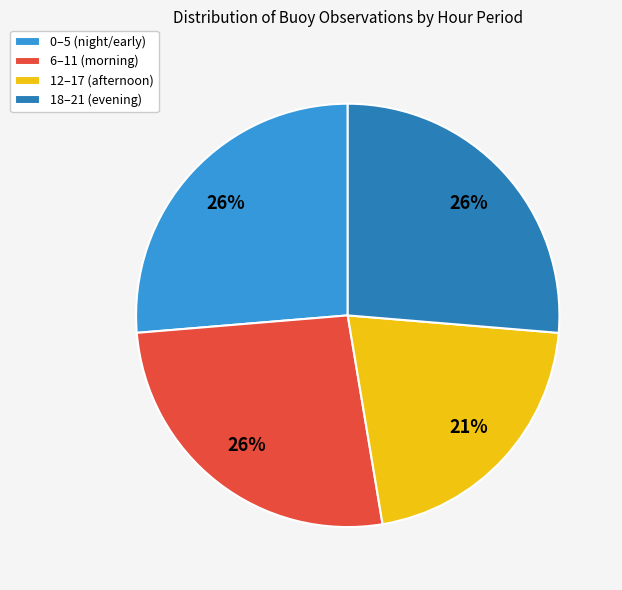

To the nearest percent, what is the average slice percentage?

25%